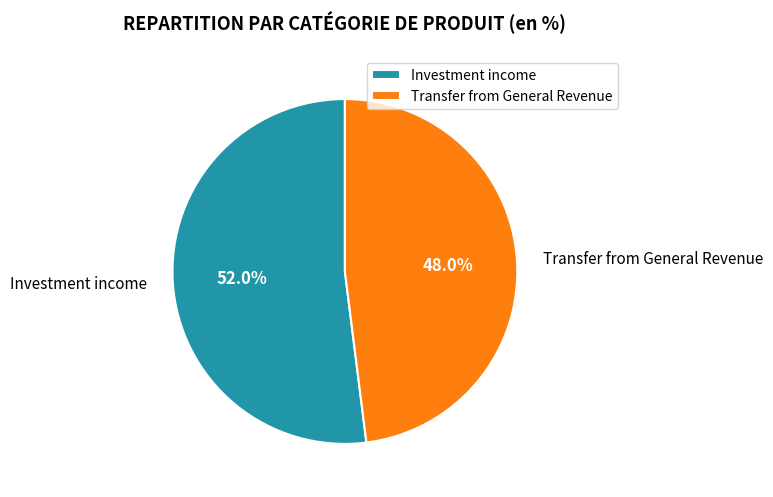

Is there any slice that represents more than half of the pie?

Yes